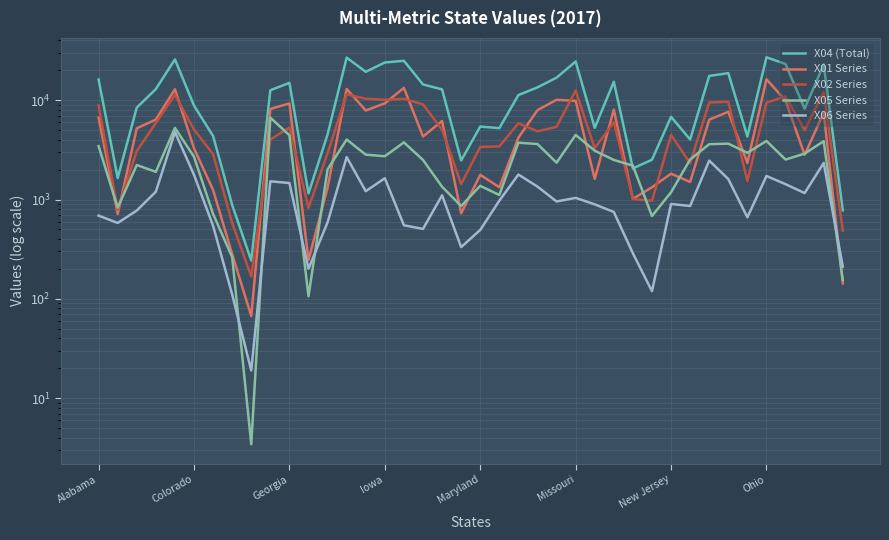

The X06 Series series shows 534.4 at New Jersey. True or false?

False